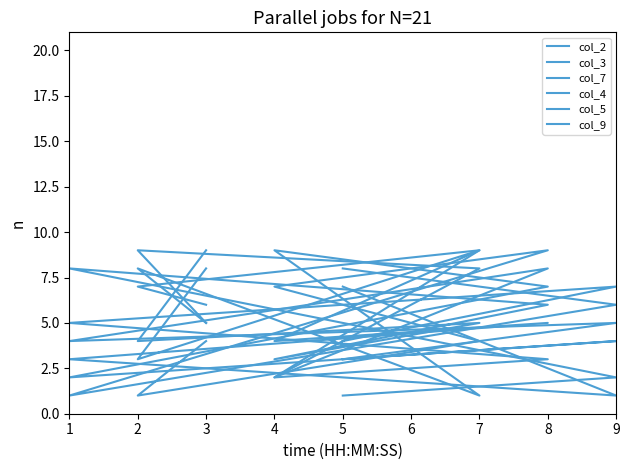

Between which two adjacent categories do col_2 and col_7 first intersect?

3 and 2